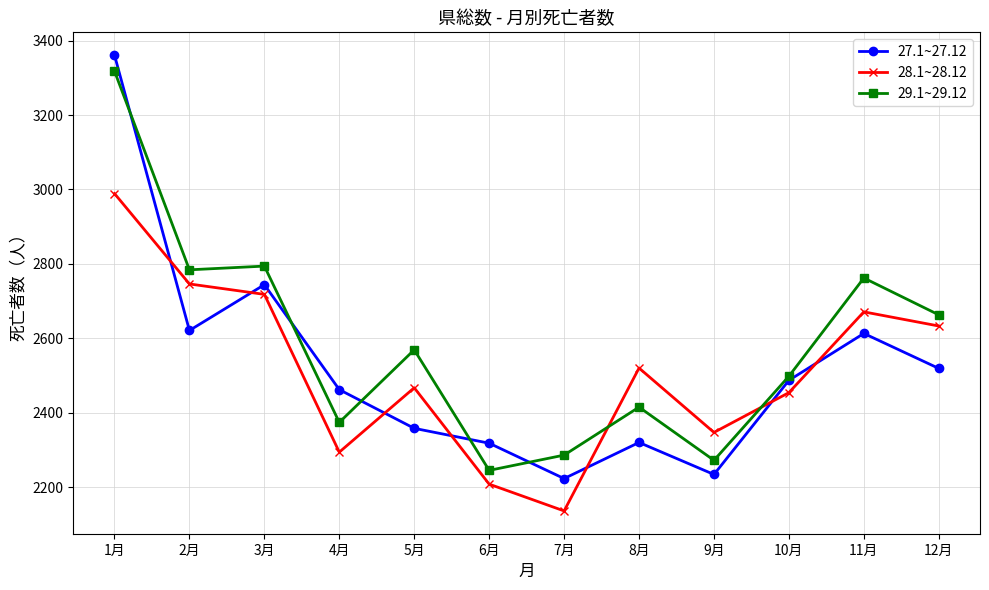

What is the difference between the second highest and second lowest values in the 28.1~28.12 series?

538